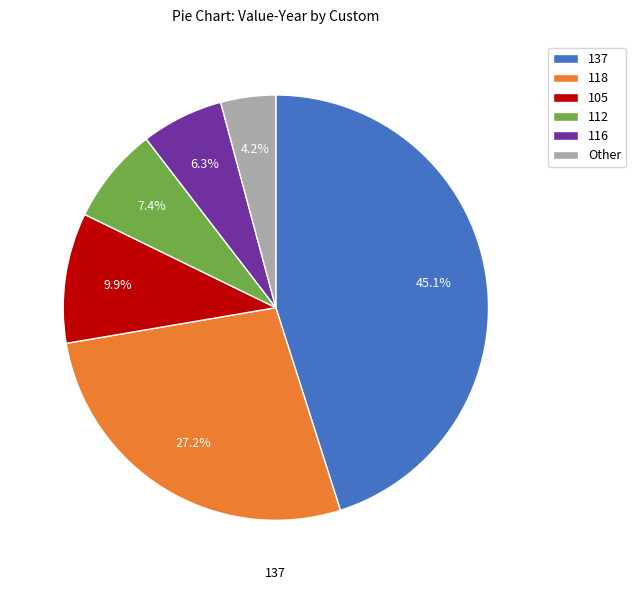

Which category has the smallest portion of the pie?

Other